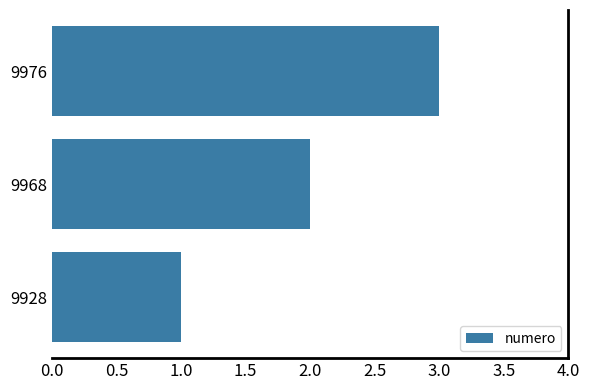

Count the number of categories in the chart.

3